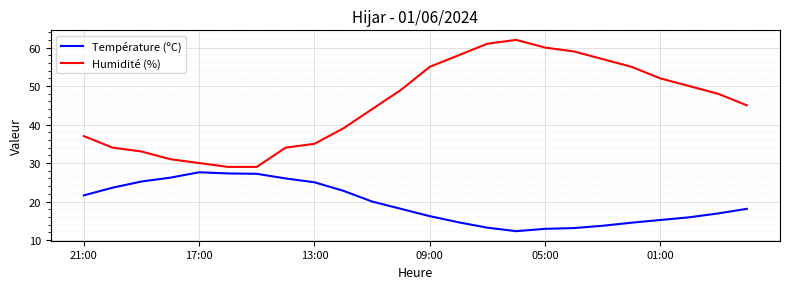

What is the maximum value for Humidité (%)?

62.0